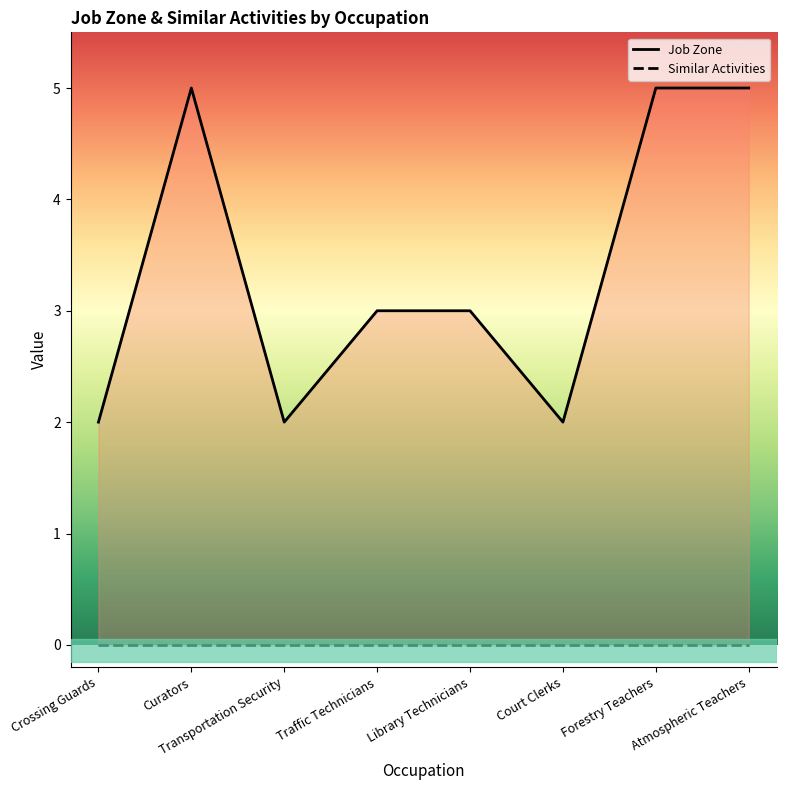

The chart shows a value of 4 at Library Technicians. True or false?

False